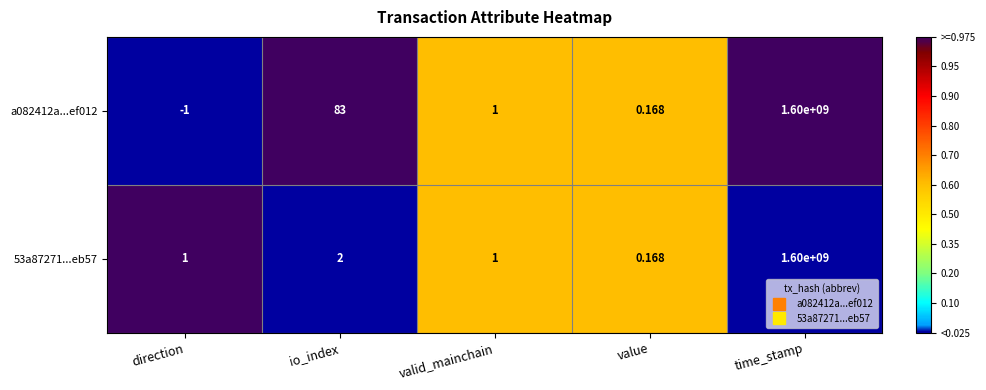

At which category is the sum across all series the highest?

time_stamp